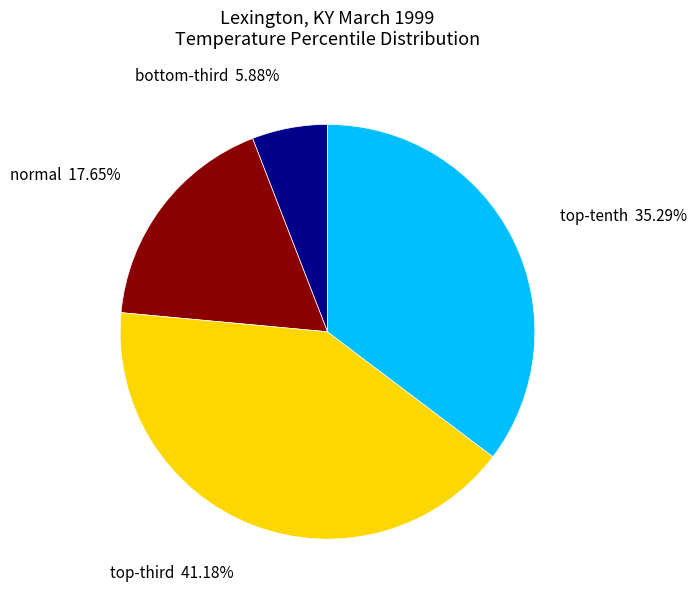

How many segments does this pie chart have?

4